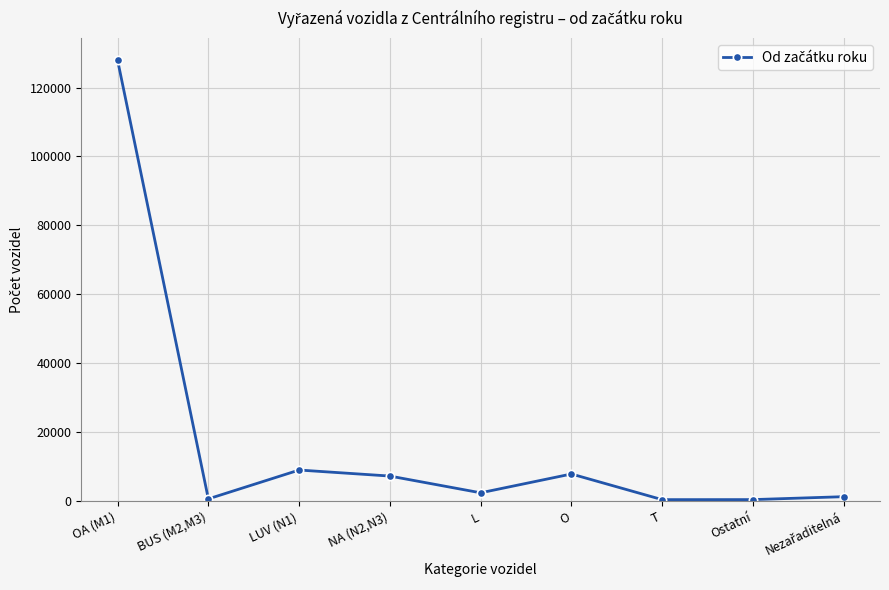

How many lines are shown in the chart?

1